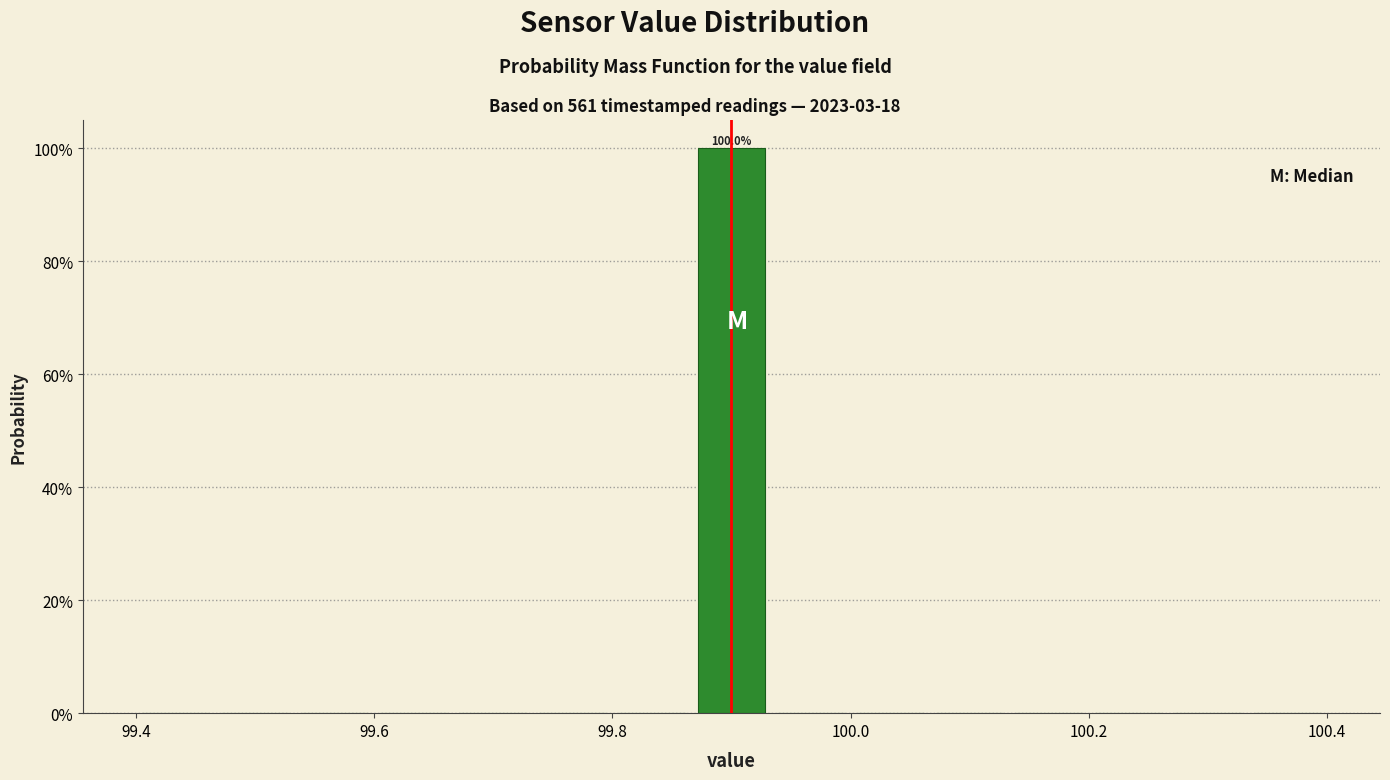

Around what value on the x-axis is the tallest bar? Give the approximate position of its centre, as read against the axis.

99.90